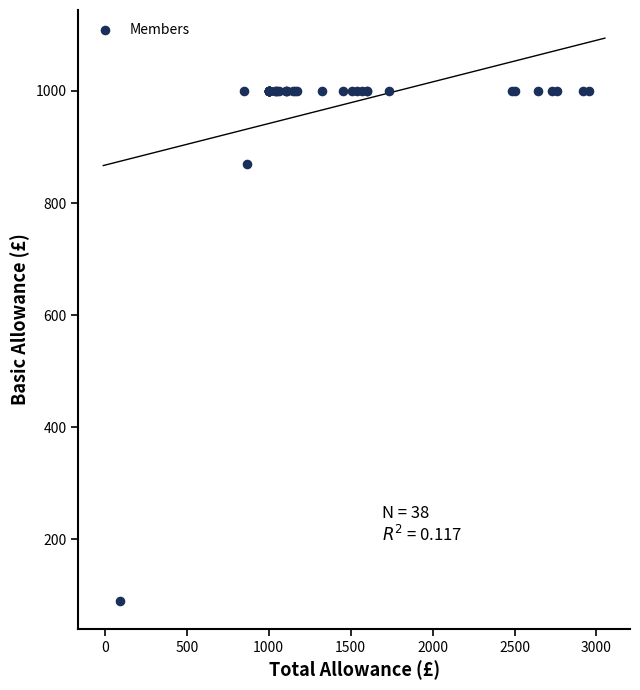

What Y value in the scatter plot is closest to 545?

870.3